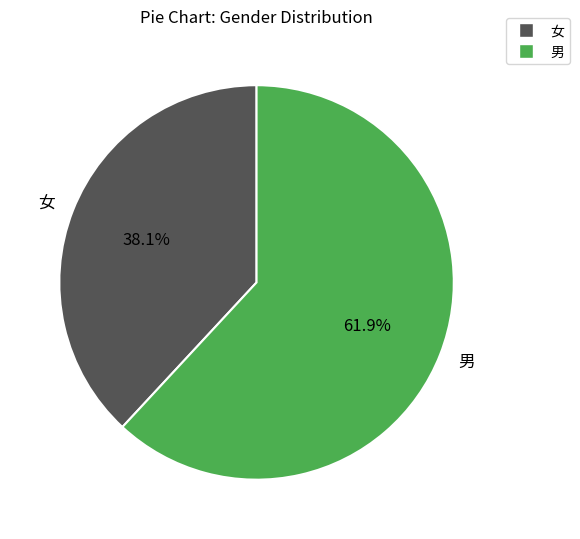

To the nearest percent, what is the difference between the 女 and 男 slice percentages?

24%